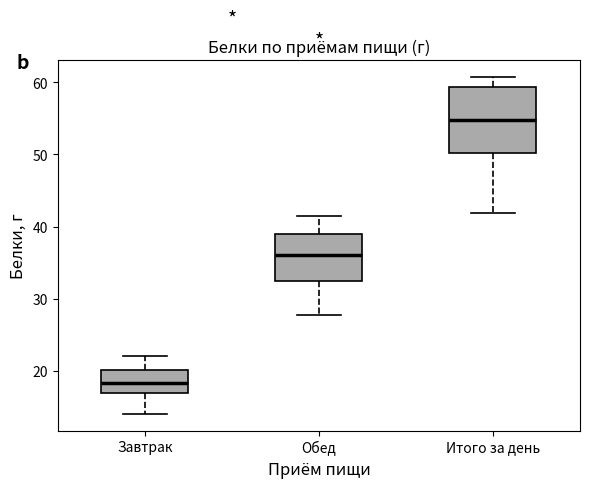

Which box's median line is the lowest?

Завтрак